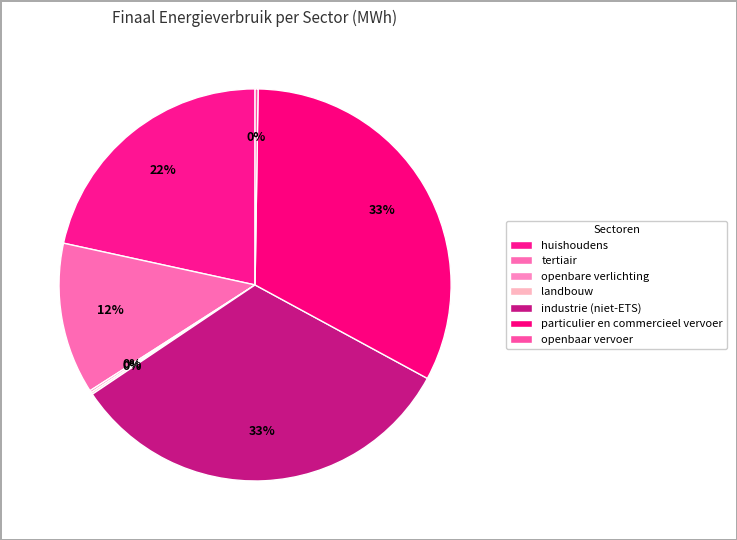

Combined, do openbaar vervoer and industrie (niet-ETS) account for over 50%?

No